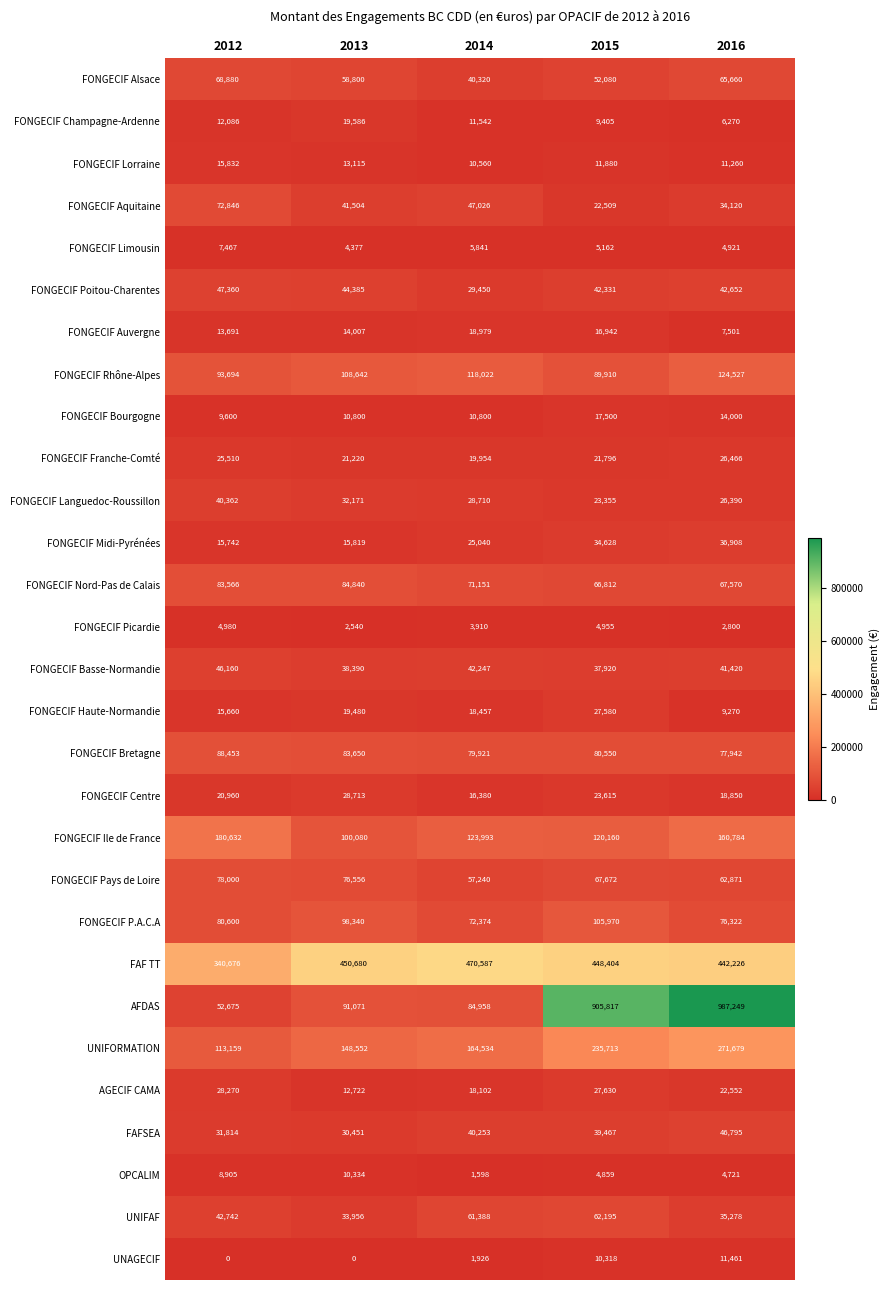

At how many categories does at least one series exceed 31277?

5